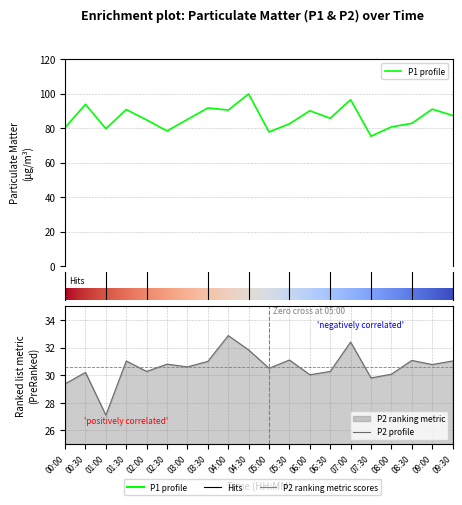

At which label does P1 first exceed 85?

00:30